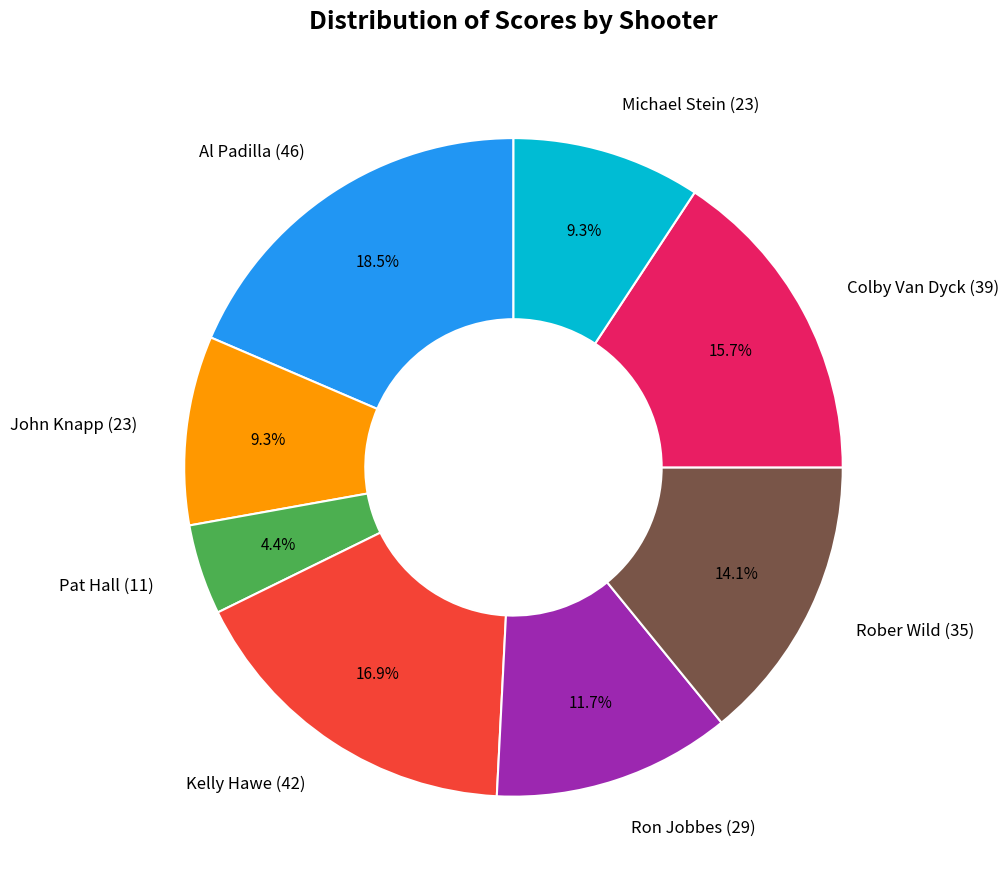

Is it true that John Knapp is 3% of the pie?

False